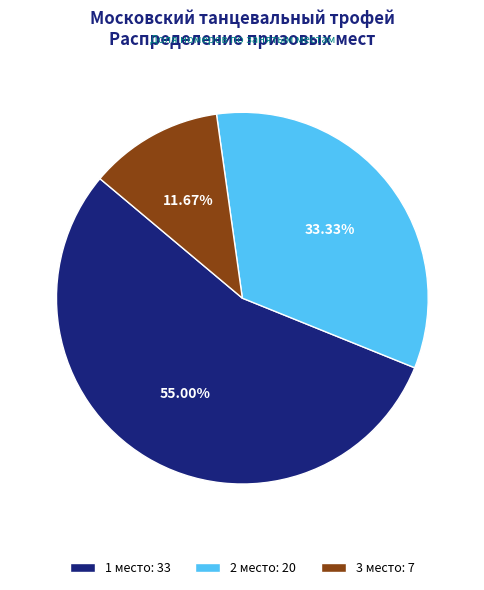

To the nearest percent, what portion does 2 место represent?

33%